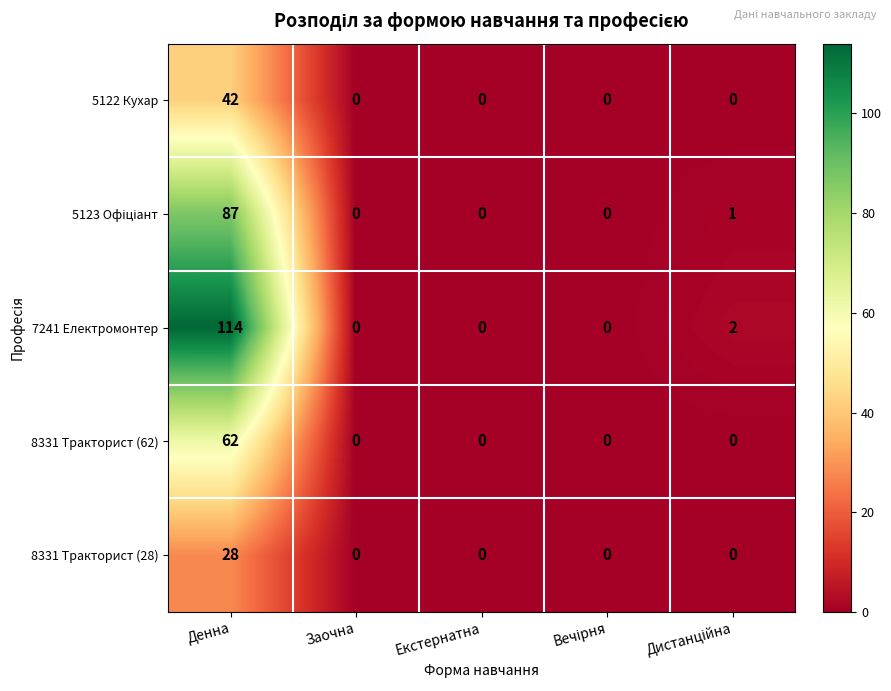

The 8331 Тракторист (62) series shows 0 at Екстернатна. True or false?

True